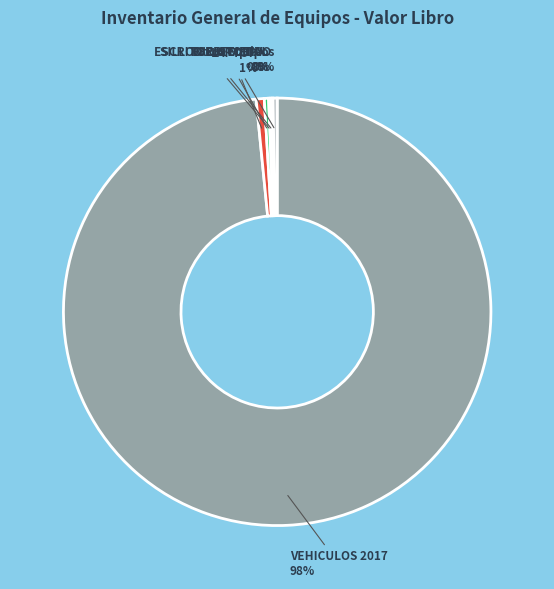

Which category has the biggest portion of the pie?

VEHICULOS 2017 98%